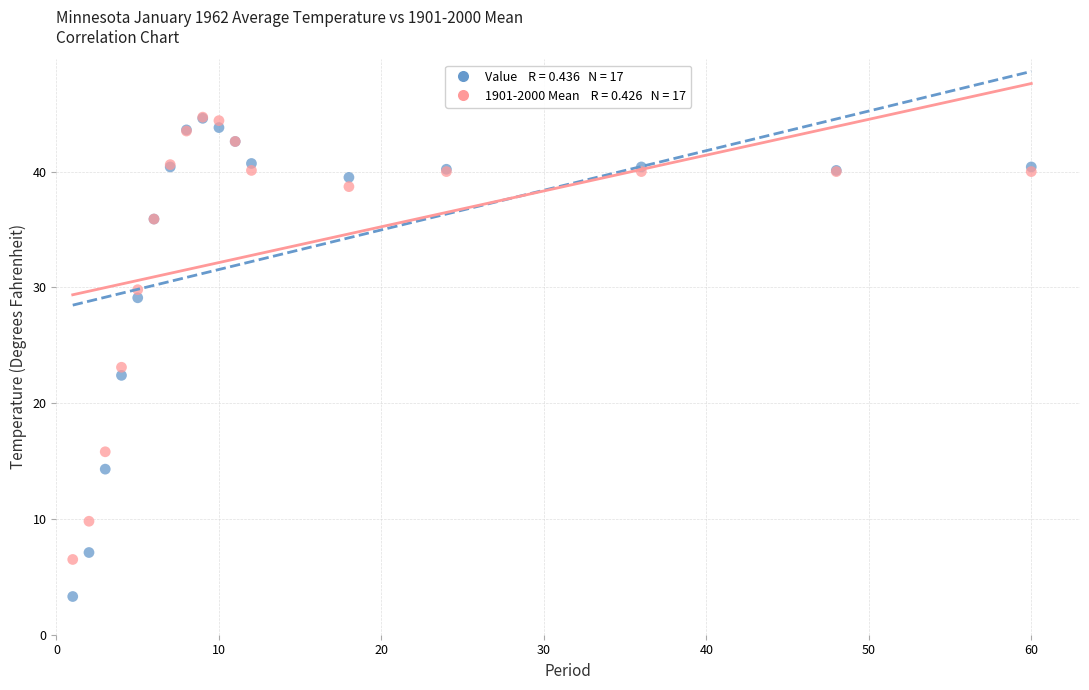

Across all series, what Y value is closest to 24?

23.1